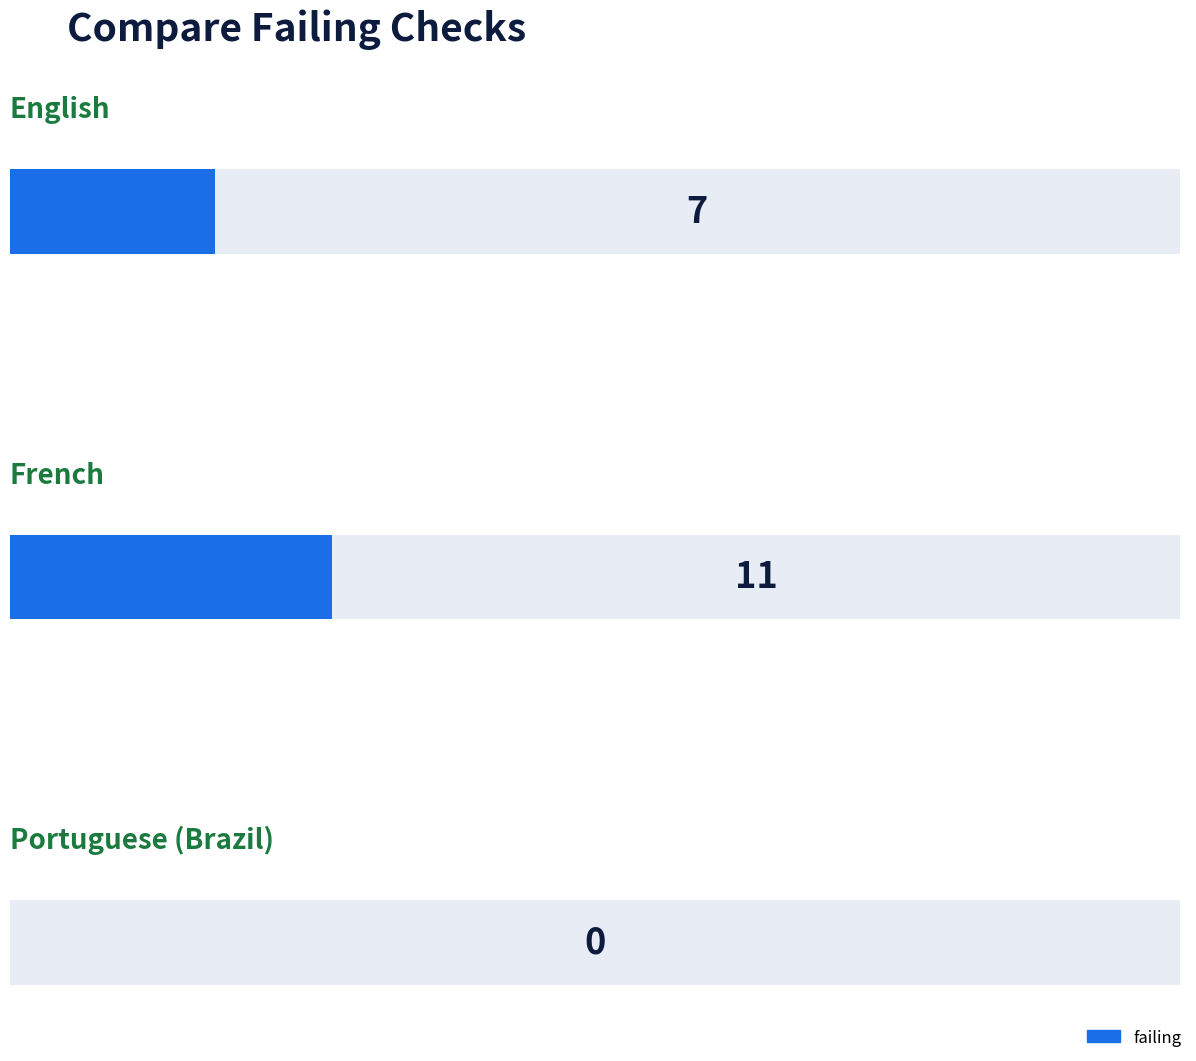

The chart shows a value of 11 at French. True or false?

True